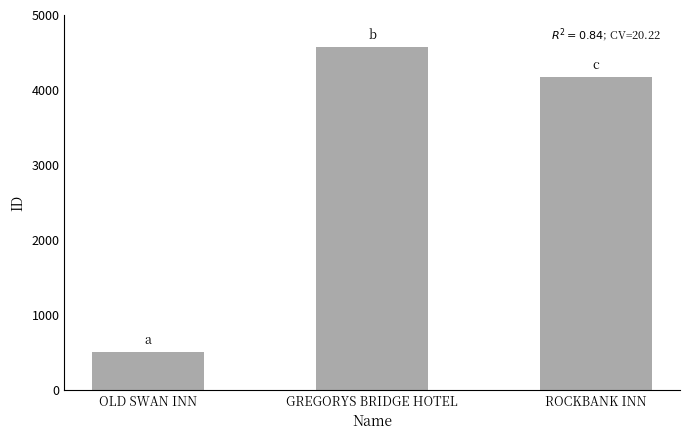

What is the difference between the values at OLD SWAN INN and GREGORYS BRIDGE HOTEL?

4063